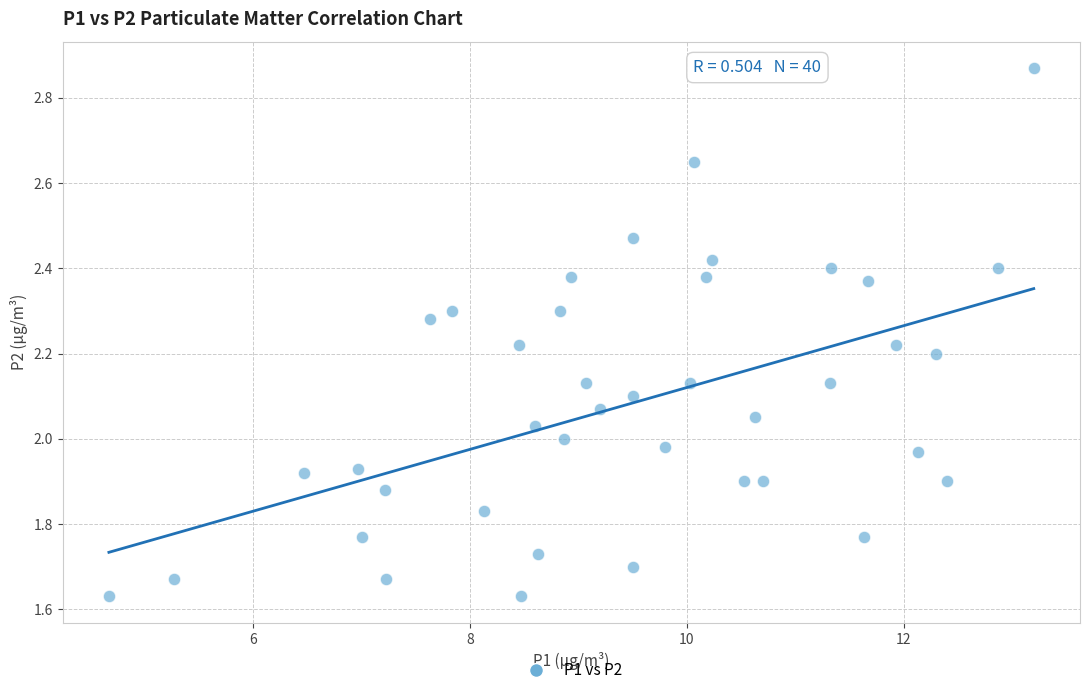

What is the range of Y values (max minus min)?

1.2